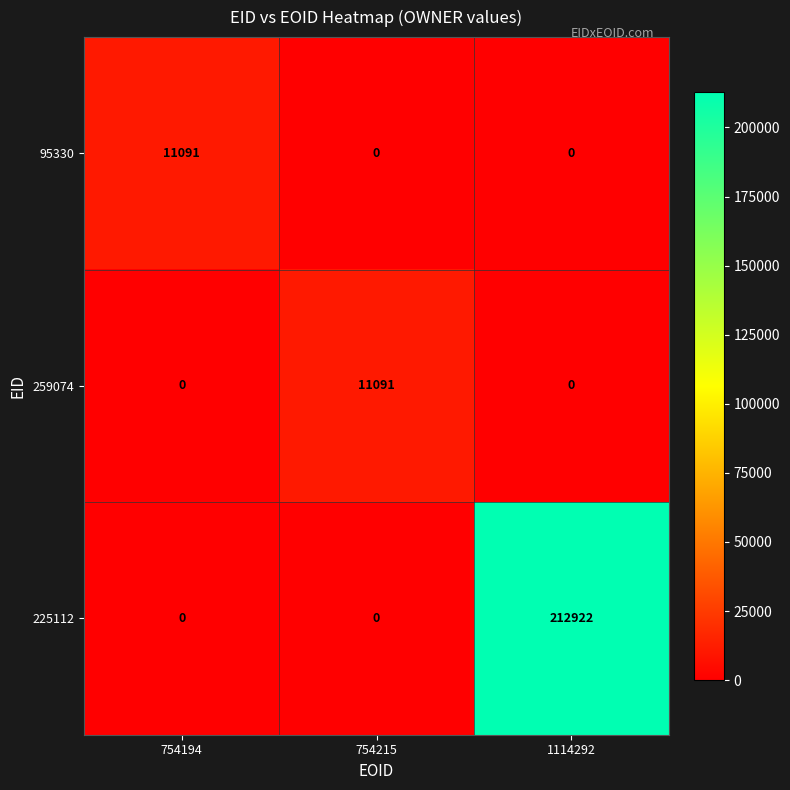

What is the difference between the maximum and second lowest values in the 225112 series?

212922